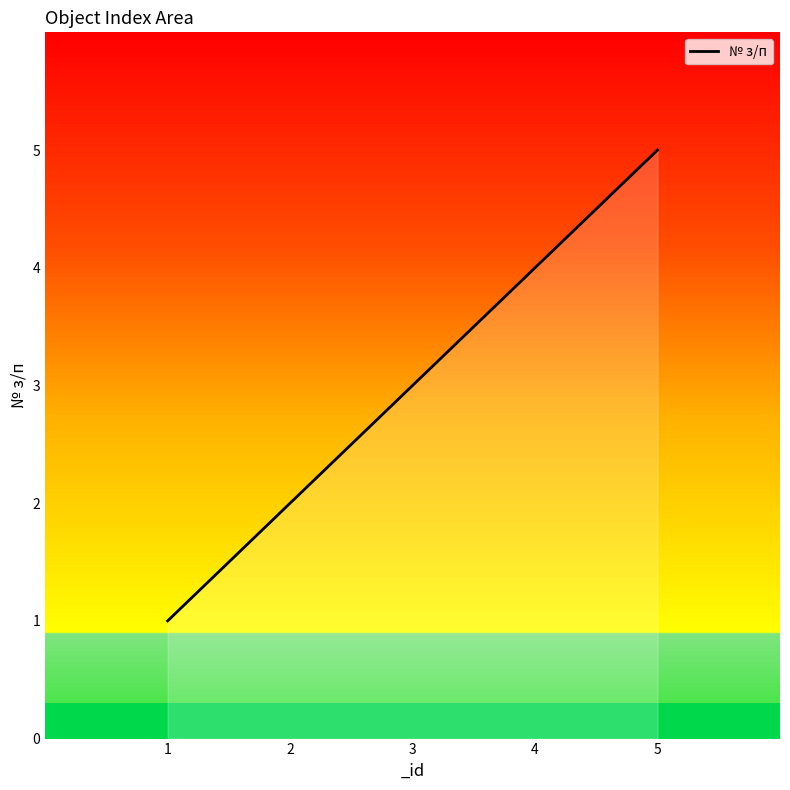

True or false: the data shows 3 at 2.

False